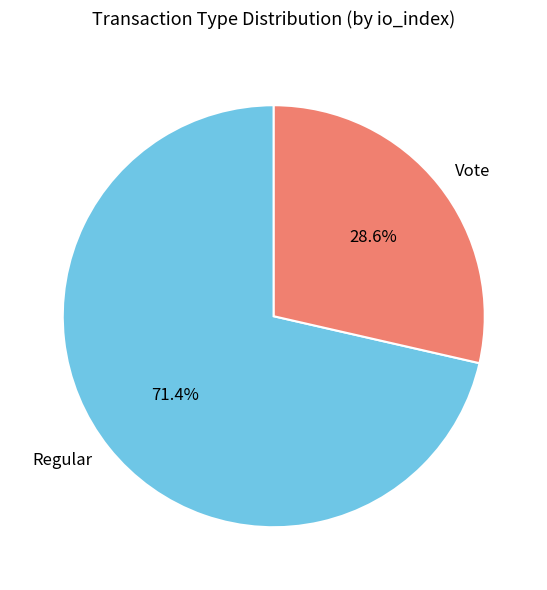

To the nearest percent, what is the difference between the largest and smallest slice percentages?

43%